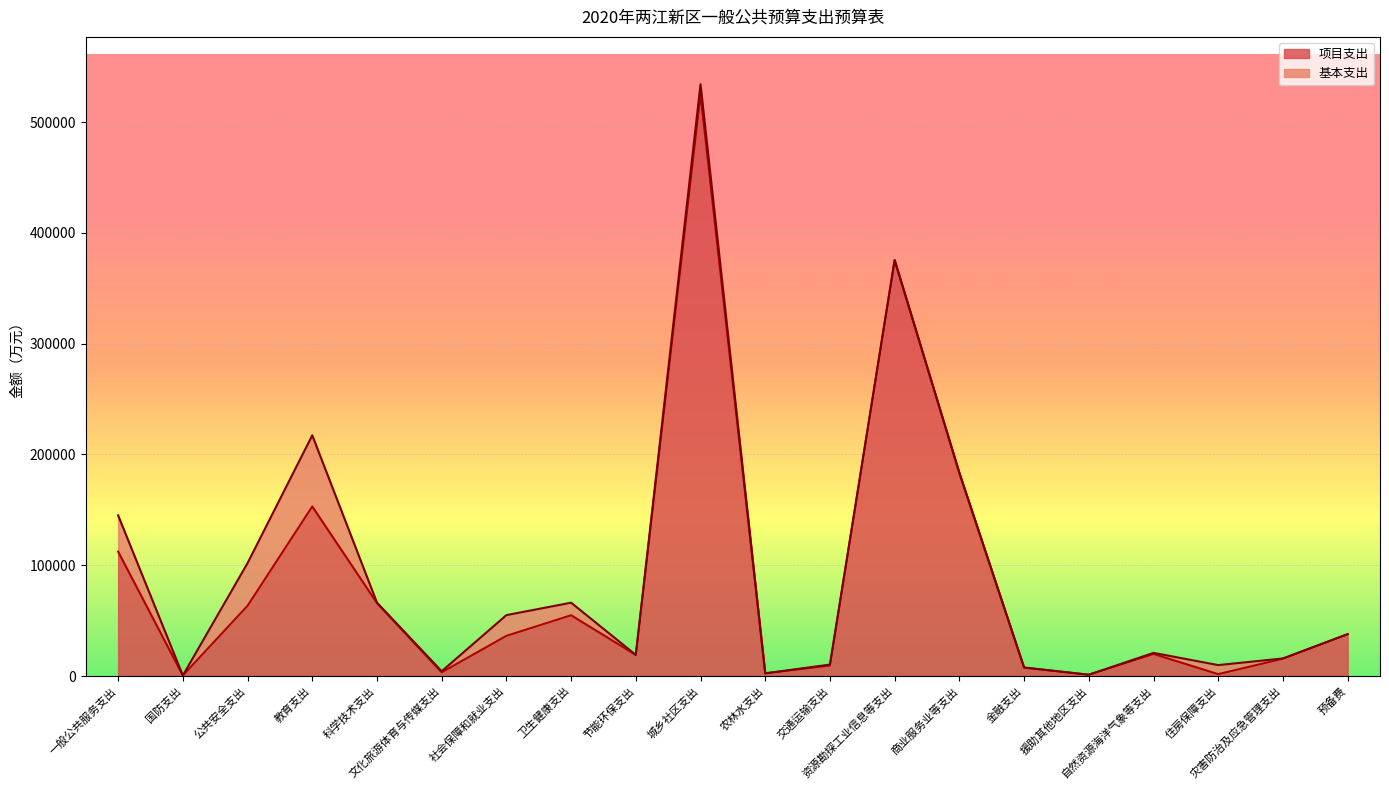

At which label does the data first exceed 36255?

一般公共服务支出